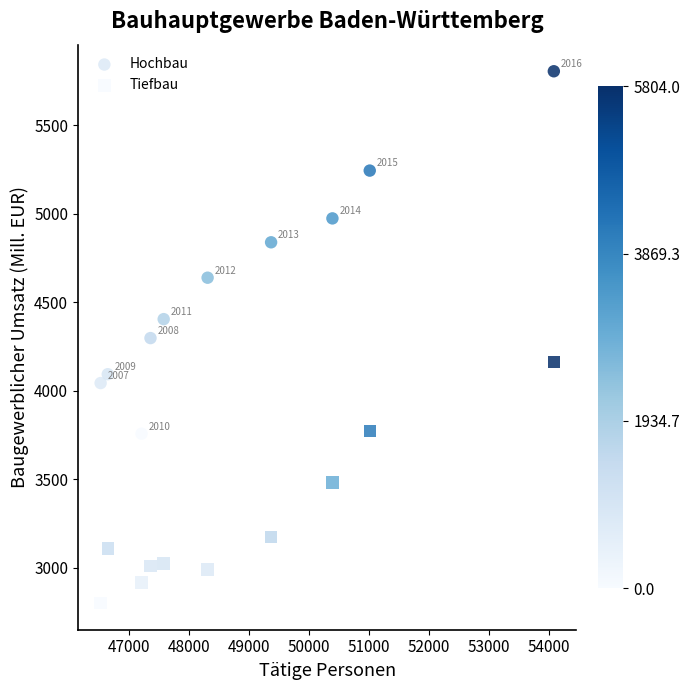

What are all the series names shown in the legend?

Hochbau, Tiefbau